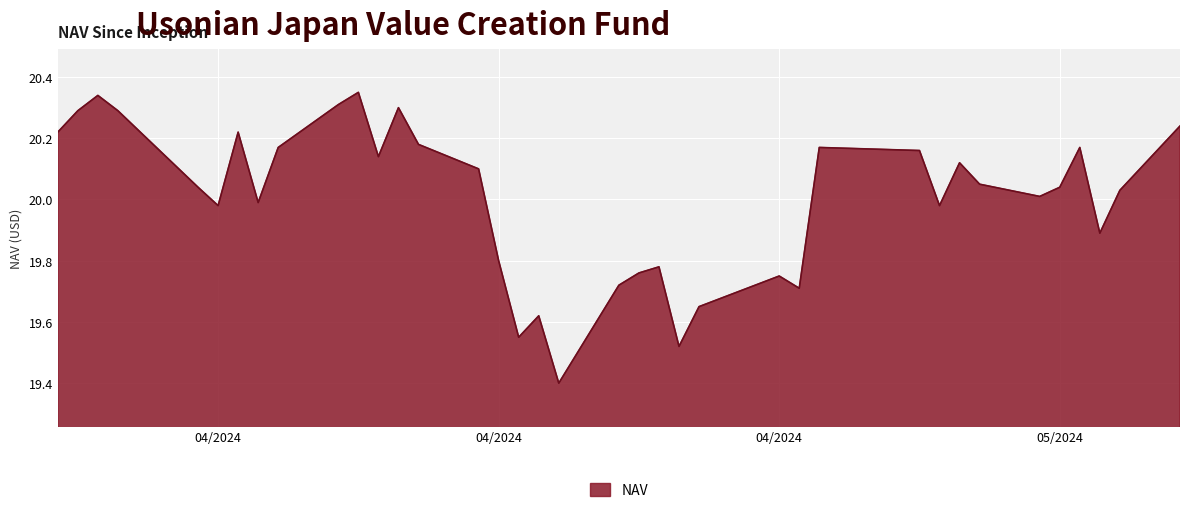

What is the smallest value displayed?

19.4